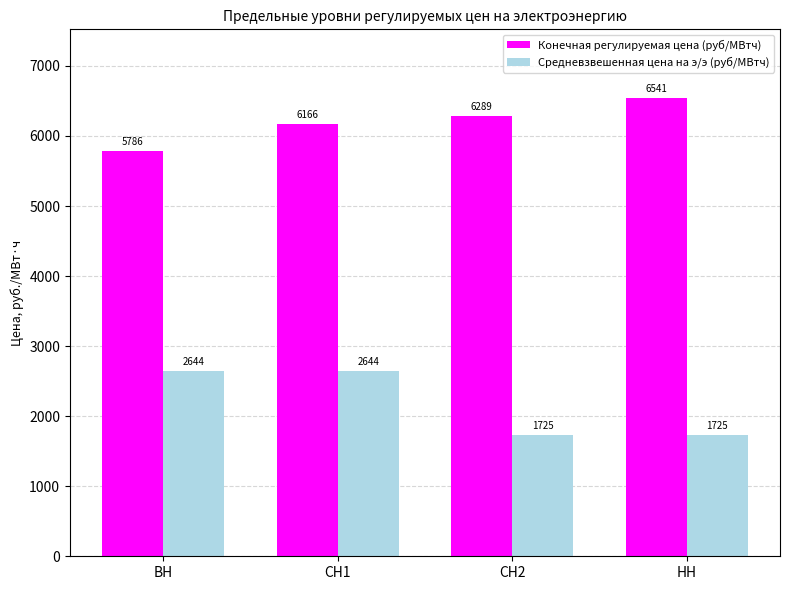

What position from the right is НН?

1